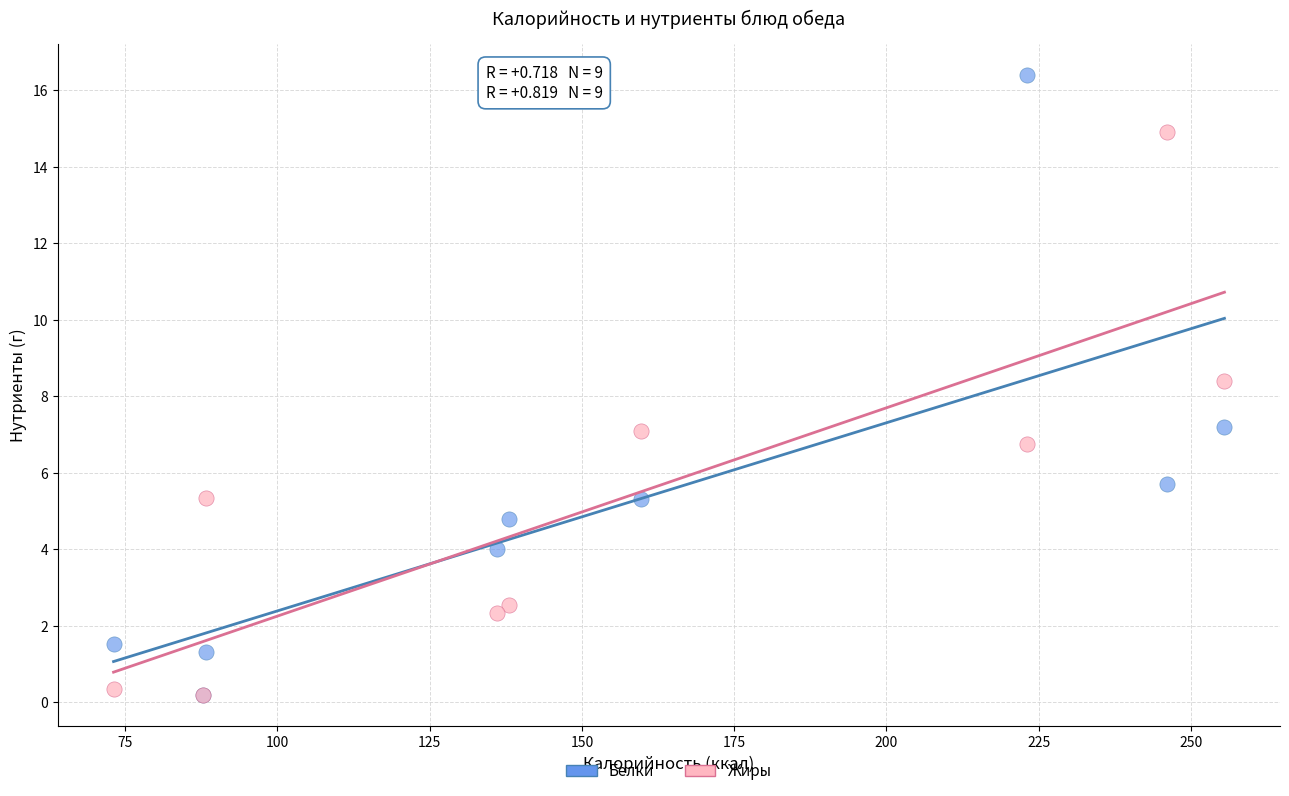

Across all series, what Y value is closest to 8?

8.4